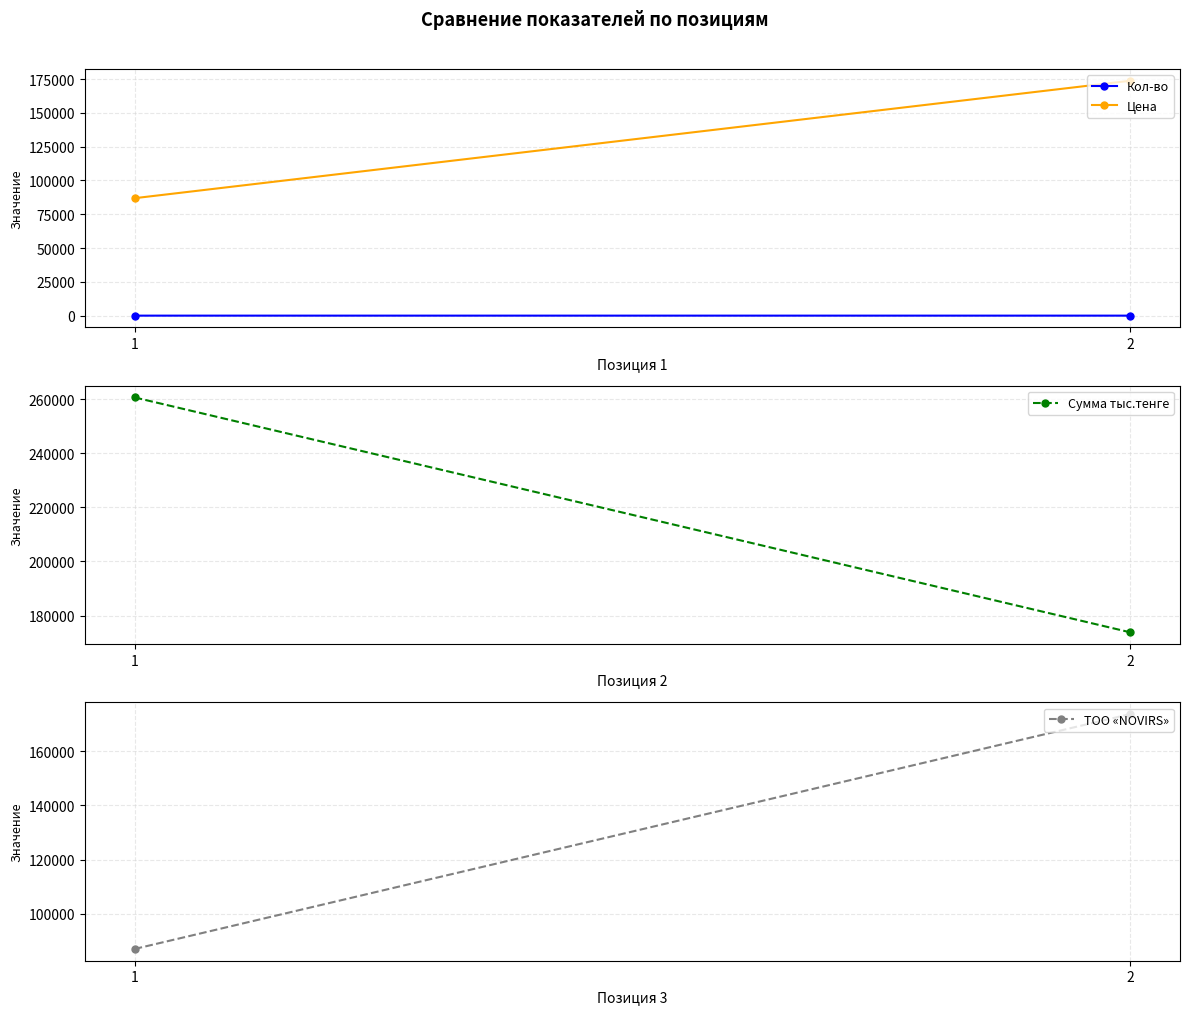

What is the sum of all Сумма тыс.тенге values?

434500